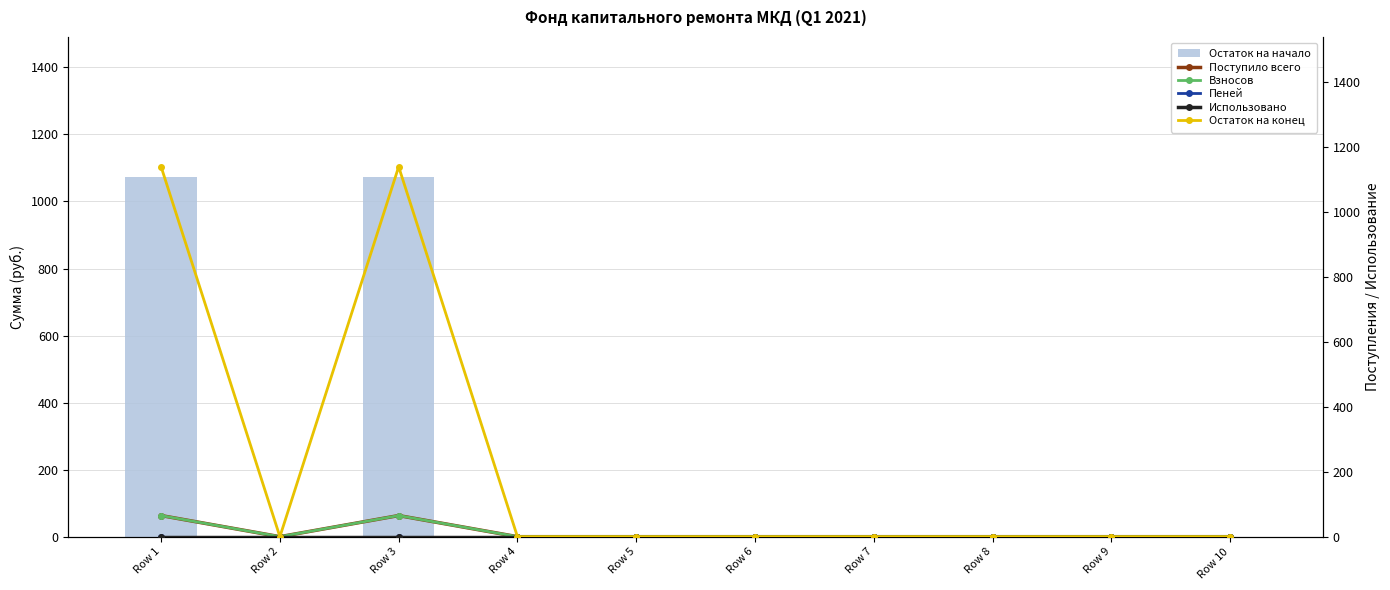

How many values in the Взносов series exceed 0?

2